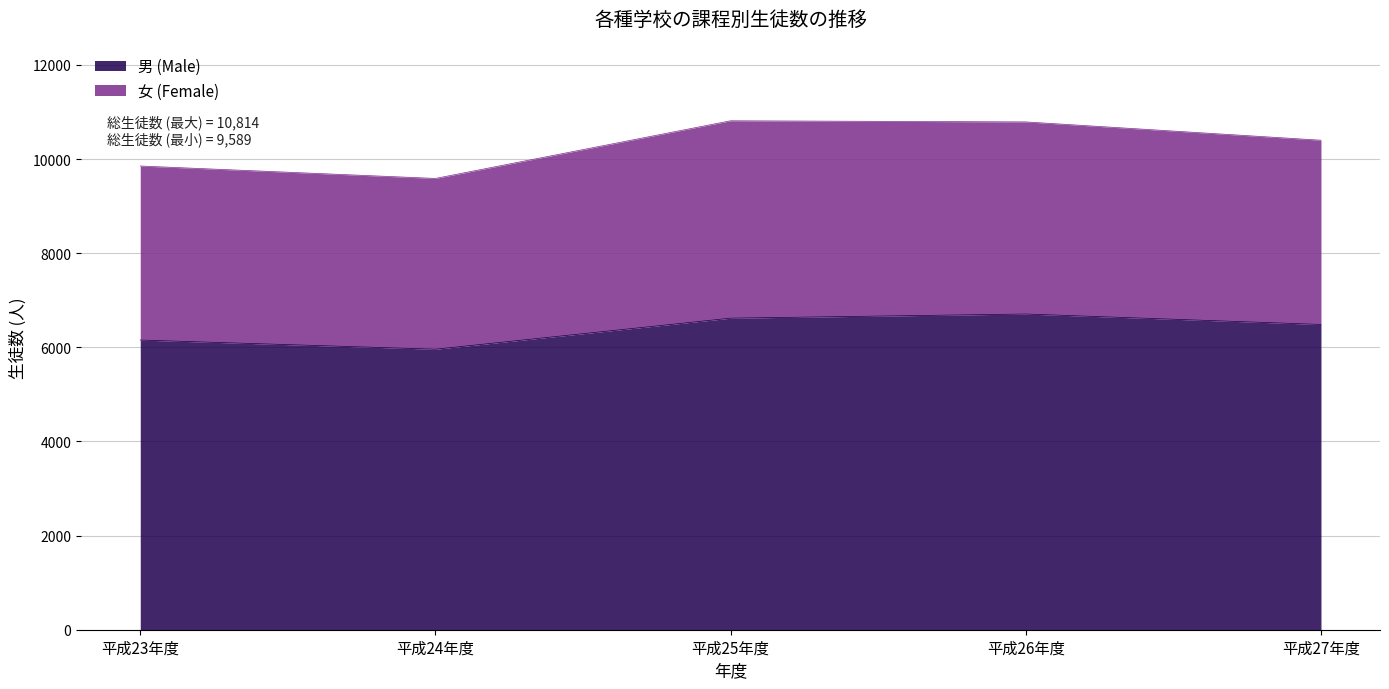

How many distinct data groups are displayed?

2